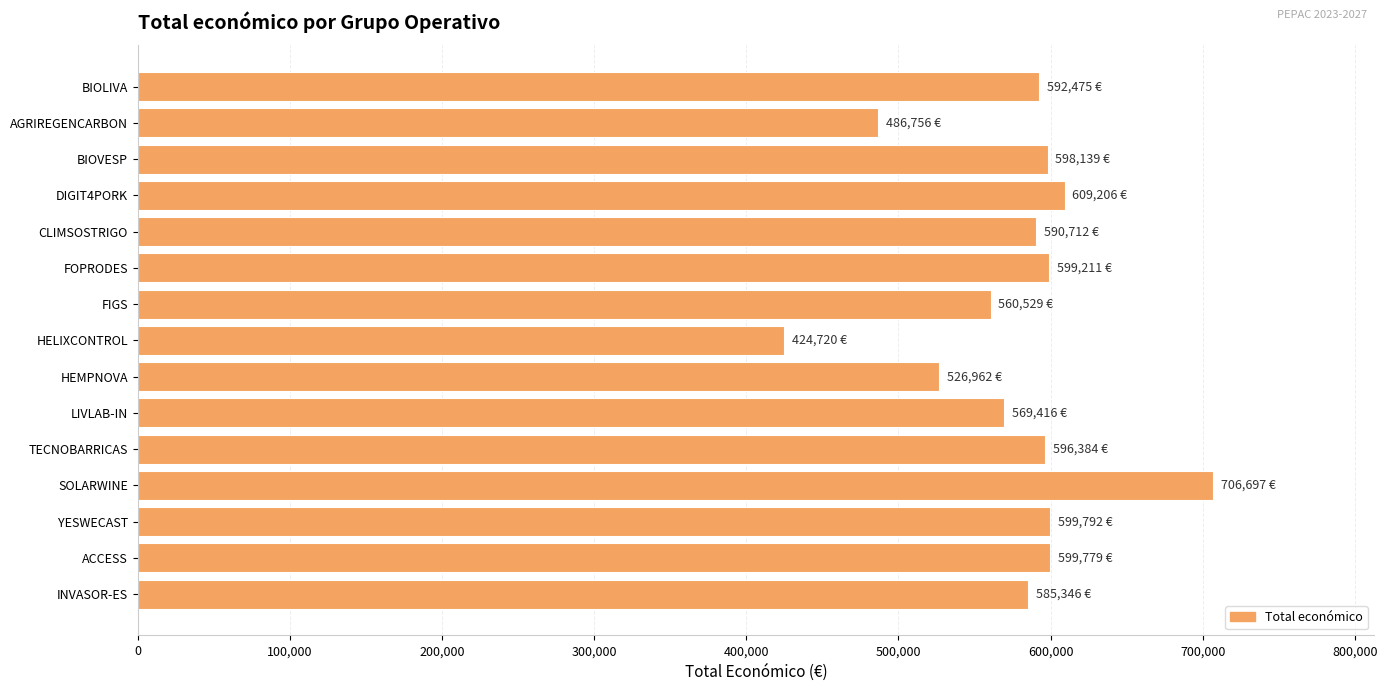

Is it true that the value at FIGS is 120739?

False